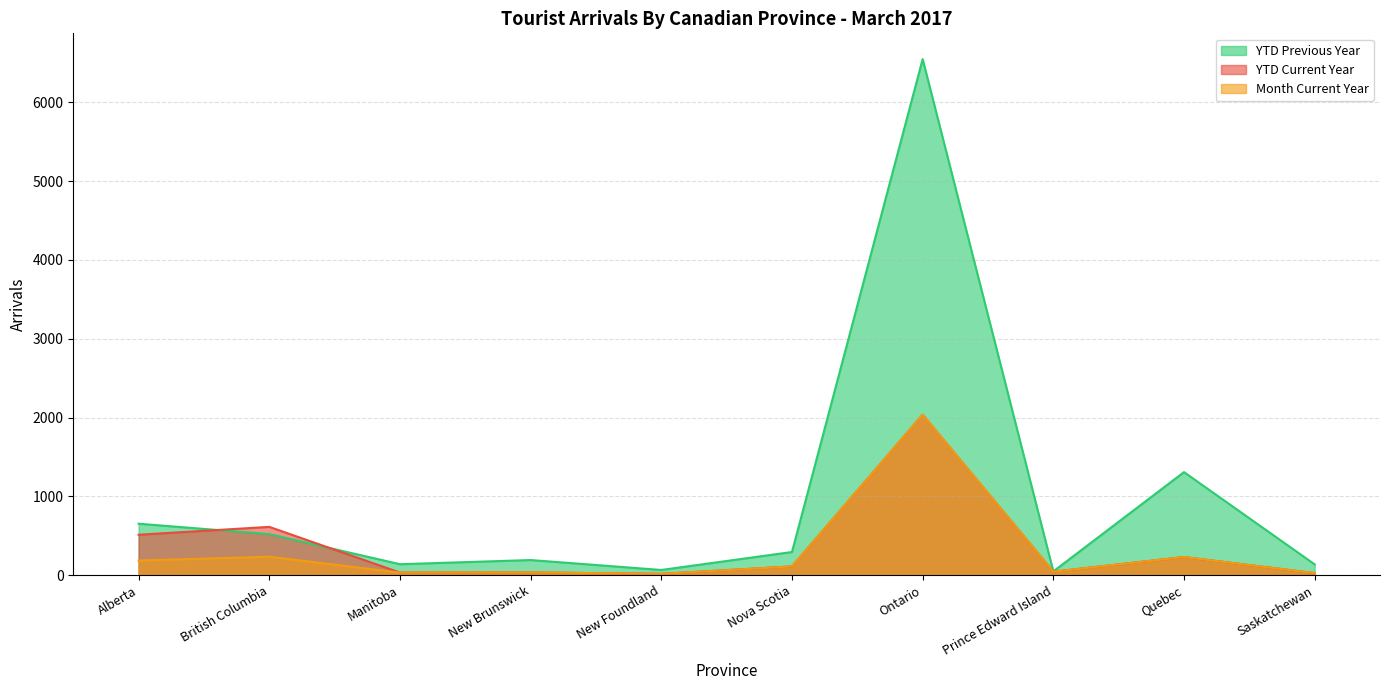

List the series in order of their peak value, lowest first.

YTD Current Year, Month Current Year, YTD Previous Year